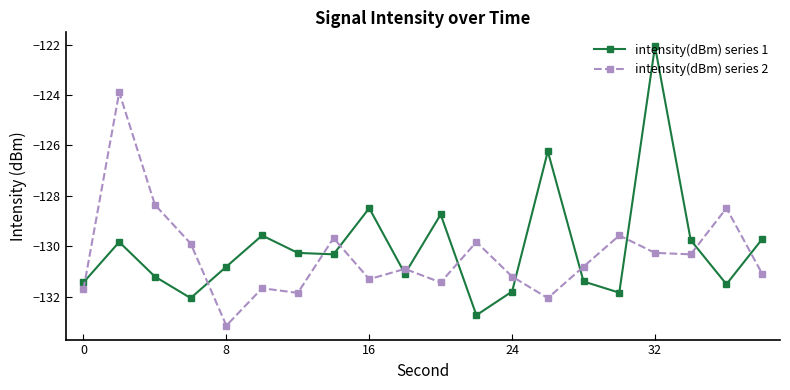

True or false: intensity(dBm) series 2 has more than 0 interior local peaks.

True